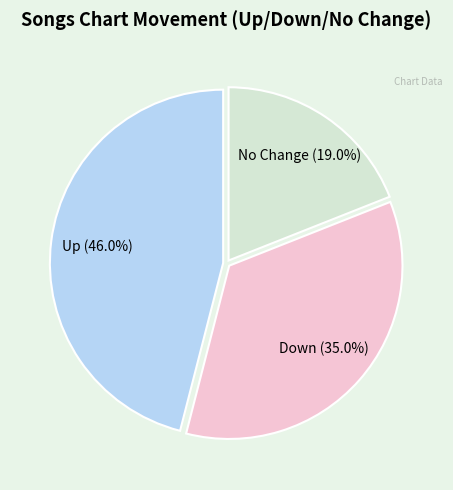

Does any single category account for the majority?

No